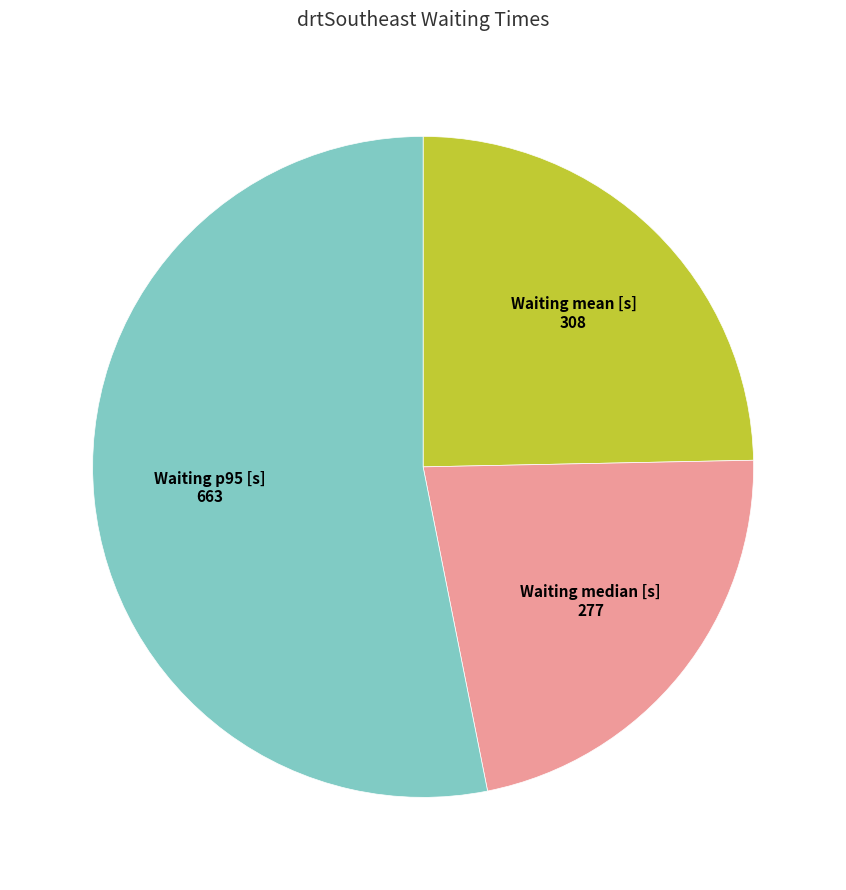

Is it true that Waiting p95 [s] is 53% of the pie?

True